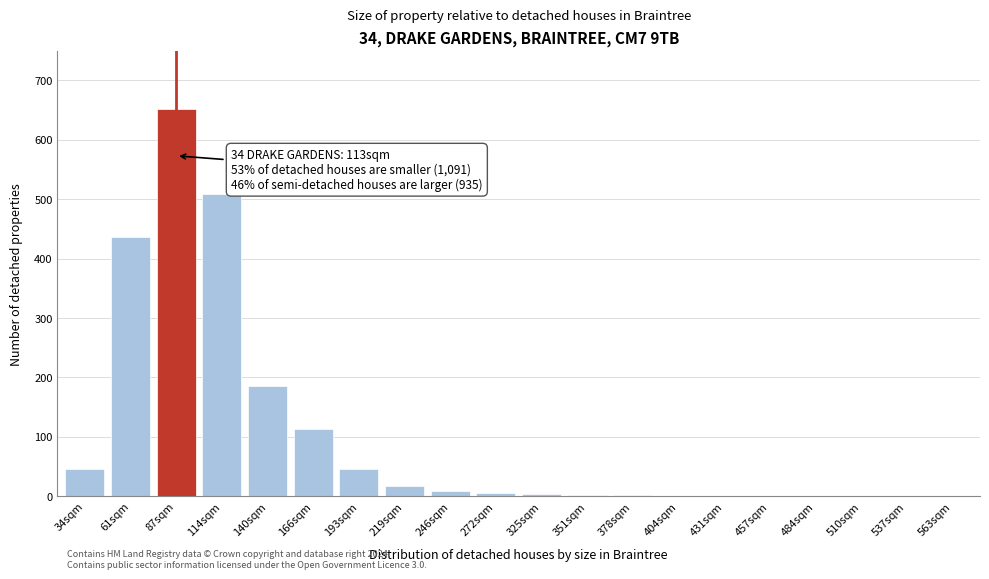

At which label is the value closest to 325?

61sqm